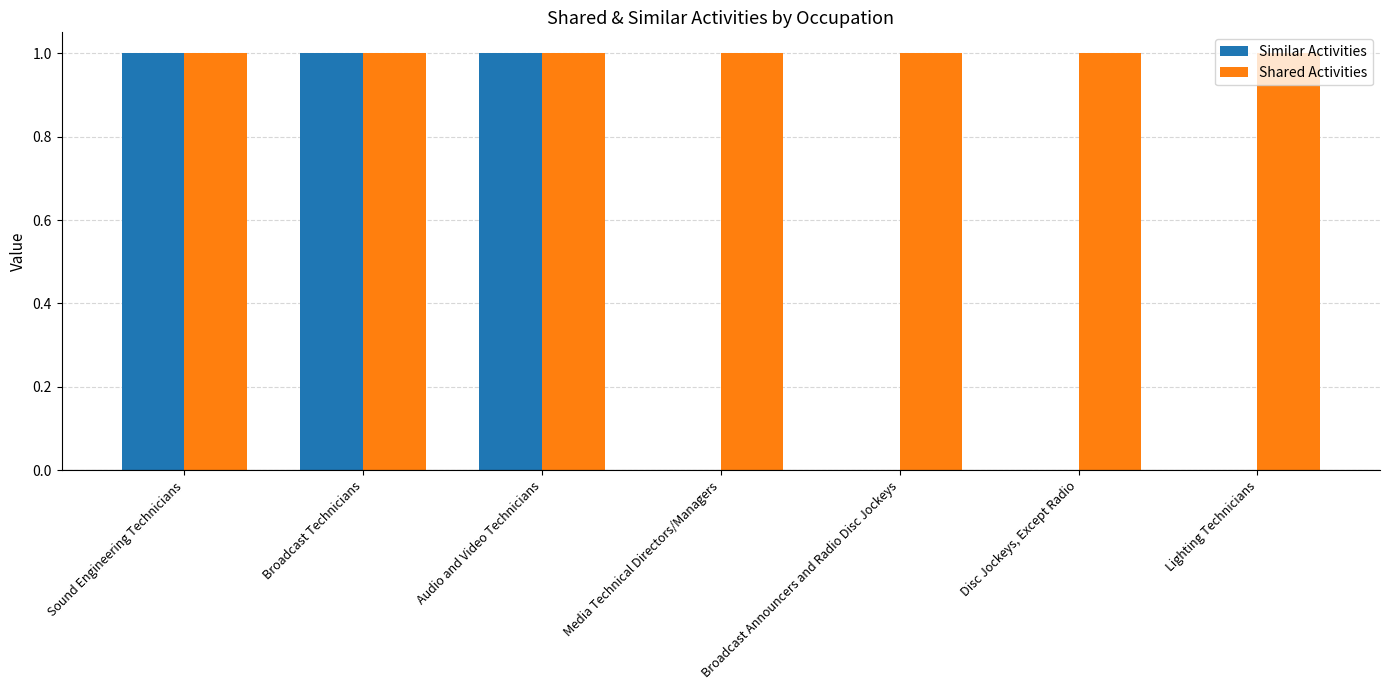

The value of Similar Activities at Disc Jockeys, Except Radio is 0. True or false?

True